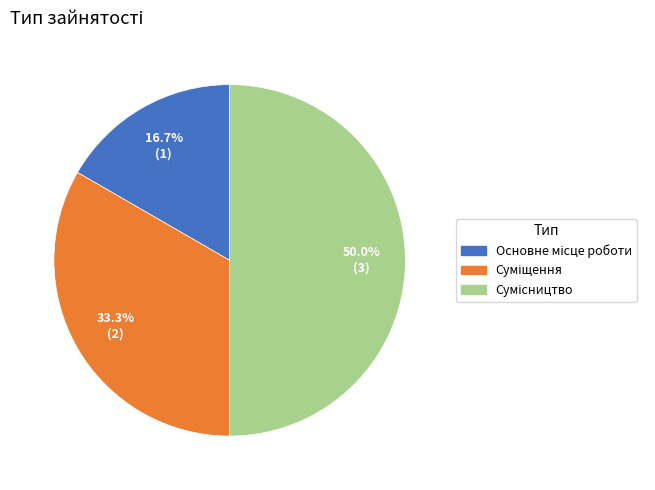

Between Основне місце роботи and Суміщення, which is larger?

Суміщення